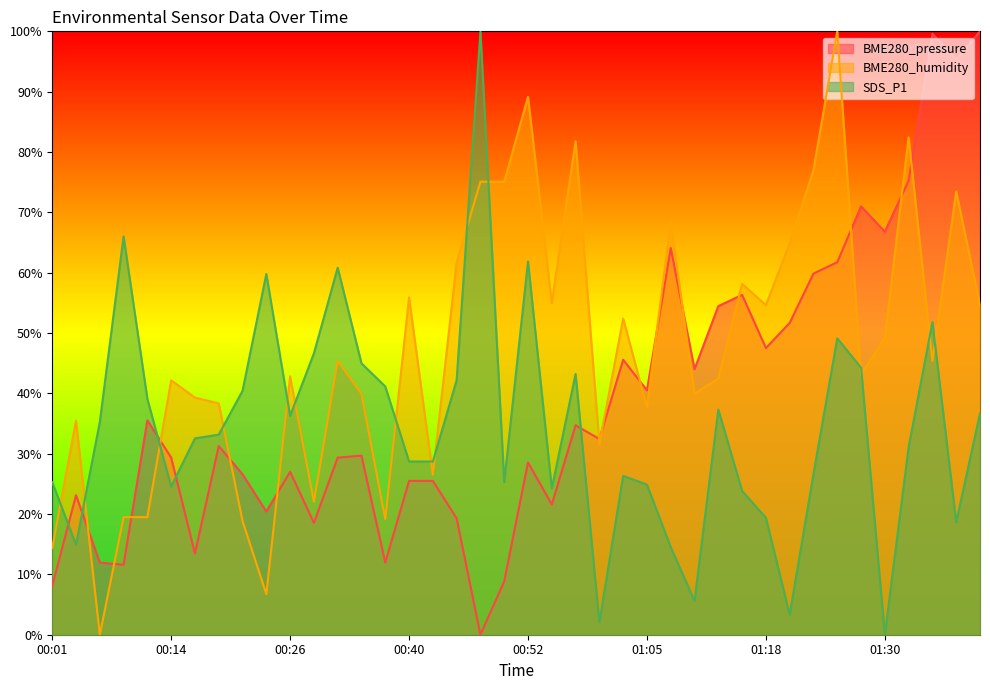

Which category has the highest value across all series?

01:41